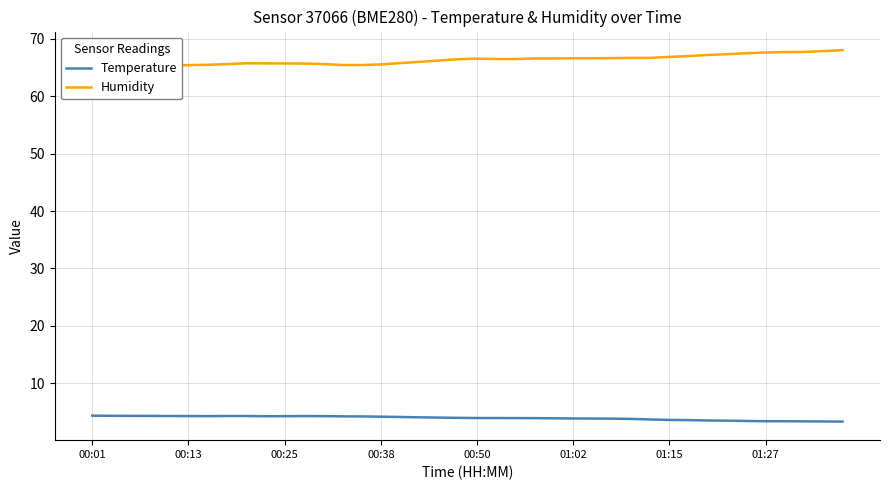

Reading left to right, list all the values displayed in this chart.

Temperature: 4.4	4.4	4.3	4.3	4.3	4.3	4.3	4.3	4.3	4.3	4.3	4.3	4.3	4.3	4.2	4.2	4.2	4.1	4.0	4.0	4.0	4.0	4.0	4.0	3.9	3.9	3.9	3.9	3.8	3.7	3.6	3.6	3.5	3.5	3.5	3.4	3.4	3.4	3.4	3.4
Humidity: 65.0	65.2	65.3	65.3	65.3	65.4	65.5	65.6	65.7	65.7	65.7	65.7	65.6	65.4	65.4	65.5	65.8	66.0	66.2	66.4	66.5	66.5	66.5	66.6	66.6	66.6	66.6	66.6	66.7	66.7	66.8	67.0	67.2	67.3	67.5	67.6	67.7	67.7	67.8	68.0